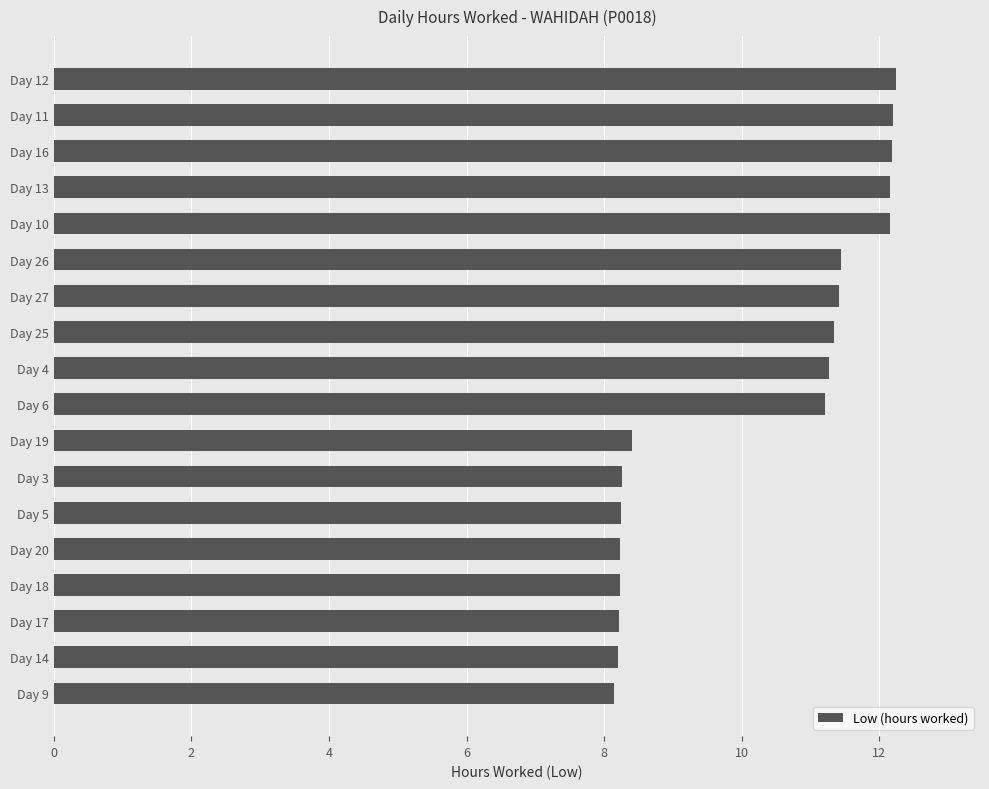

What is the change in value from Day 10 to Day 9?

-4.0